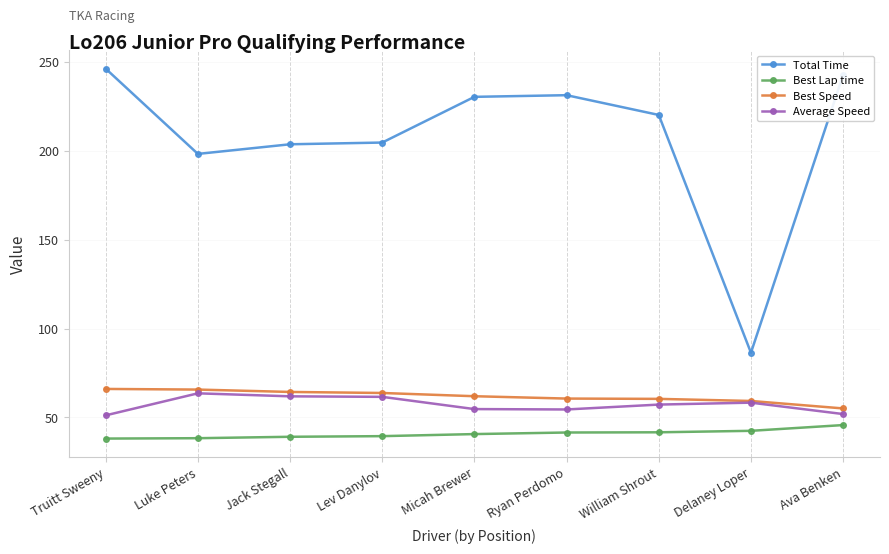

The Best Speed series shows 62.0 at Micah Brewer. True or false?

True